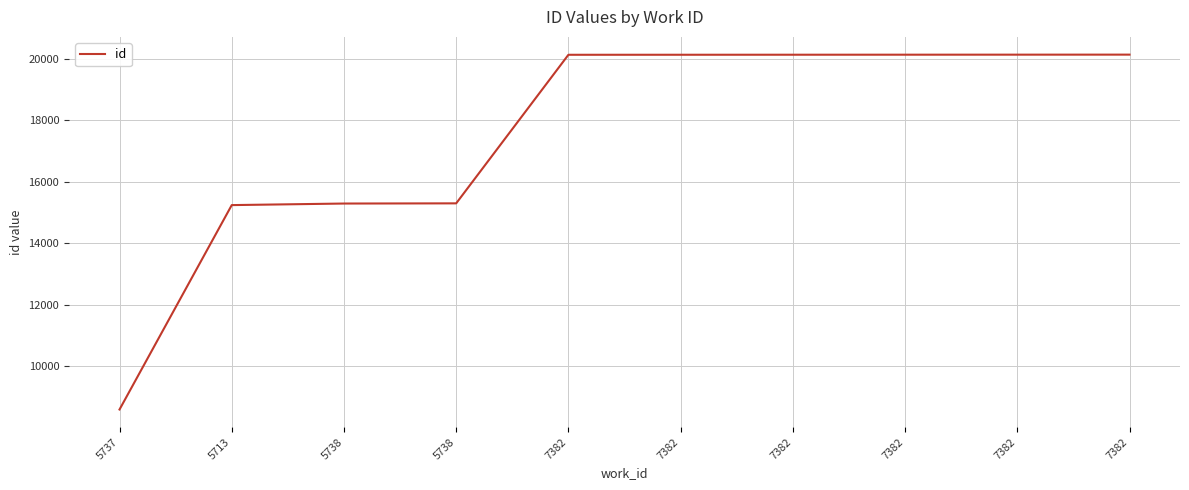

Which has a higher value, 7382 or 7382?

7382